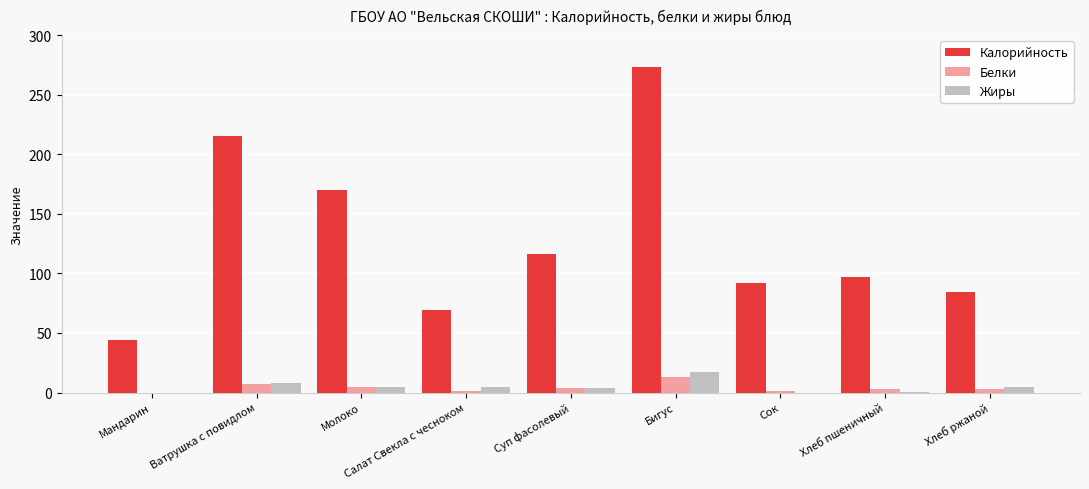

What is the highest value of the Жиры series?

17.0